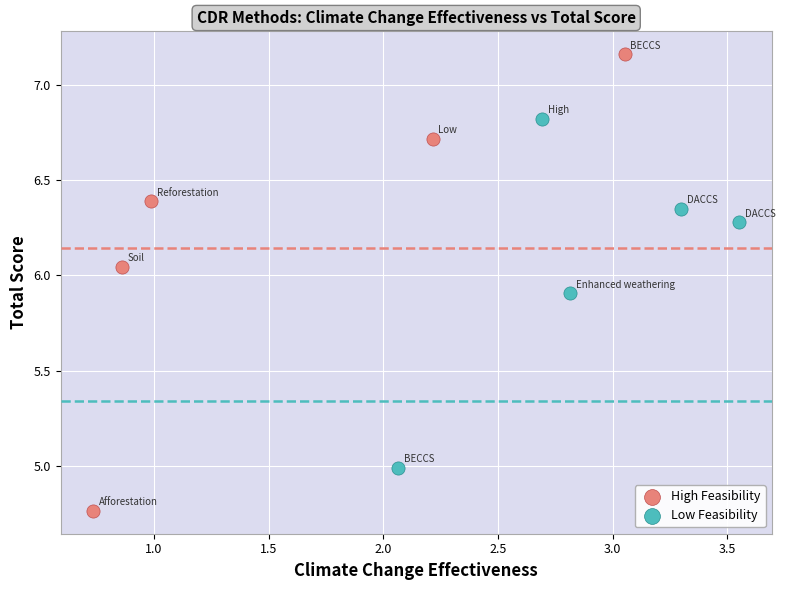

What are all the series names shown in the legend?

High Feasibility, Low Feasibility